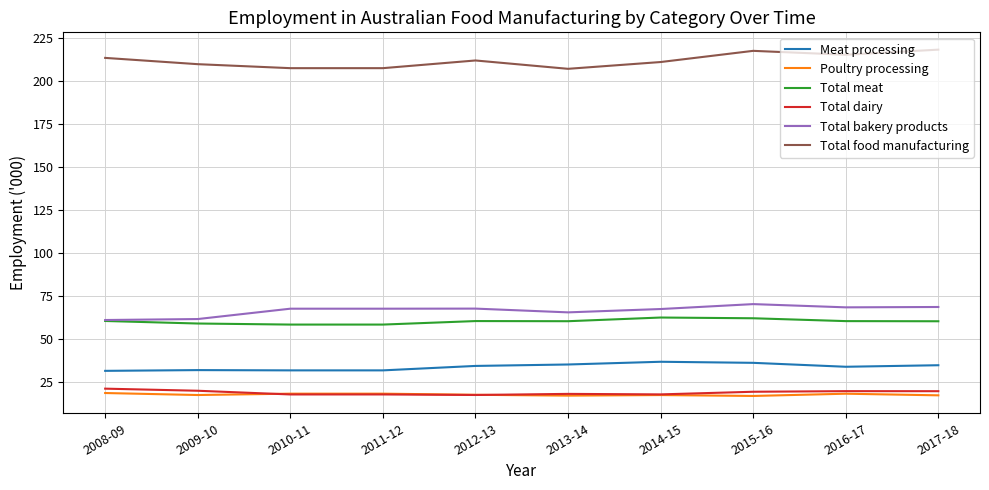

True or false: Total dairy and Total bakery products intersect in this chart.

False